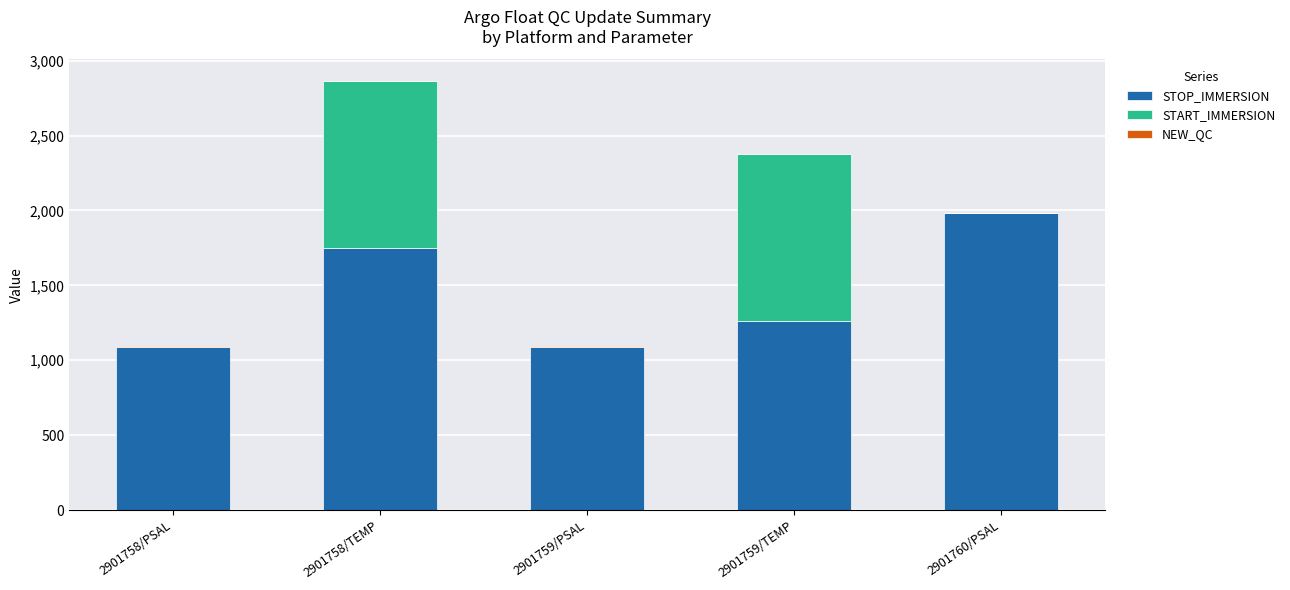

At which label does STOP_IMMERSION reach its peak?

2901760/PSAL